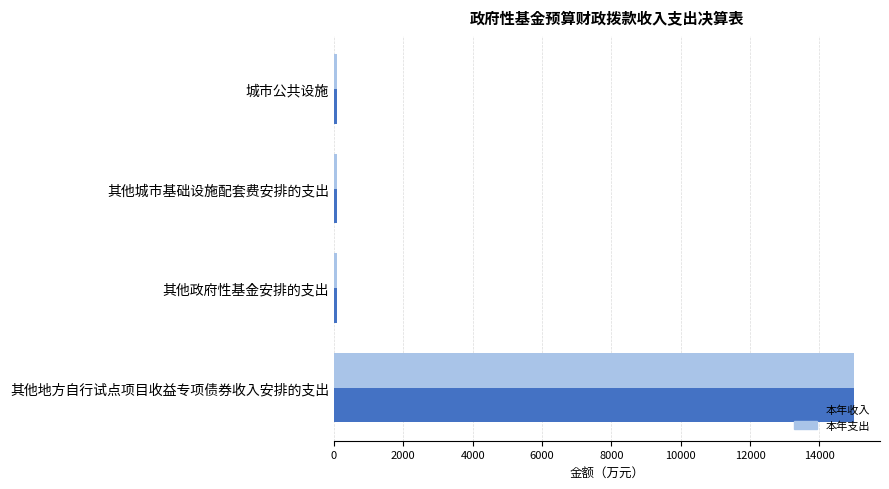

At which category is the sum across all series the highest?

其他地方自行试点项目收益专项债券收入安排的支出